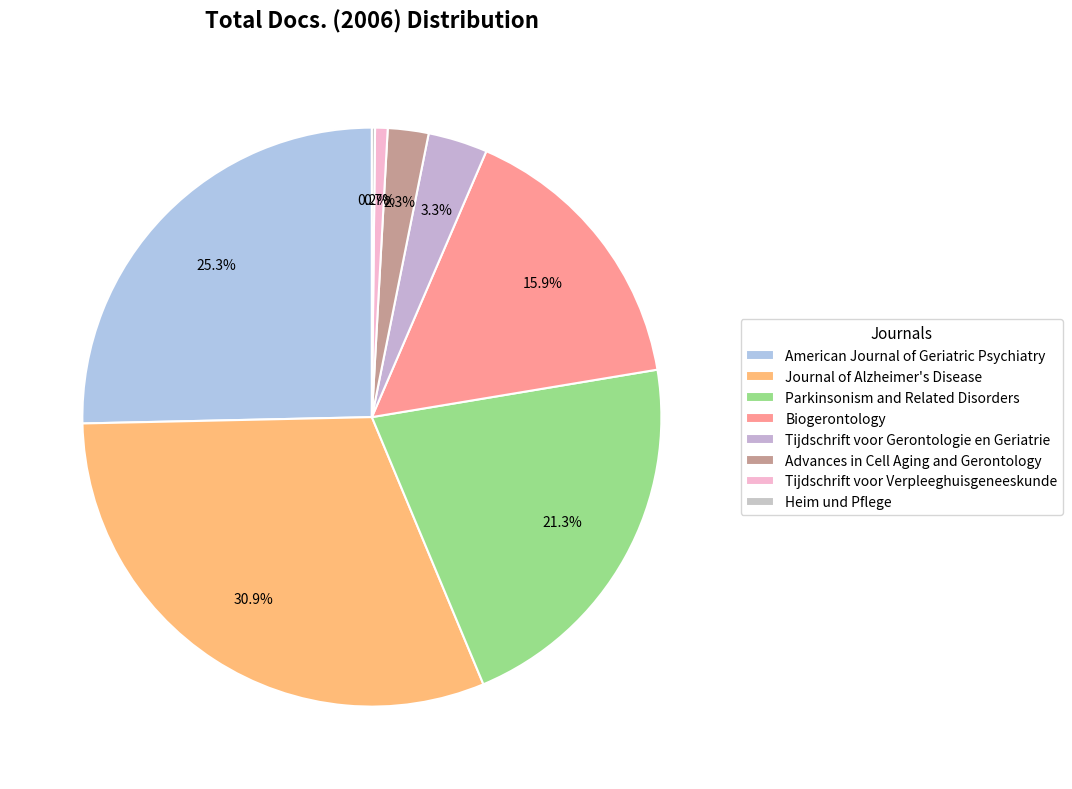

To the nearest percent, what is the average slice percentage?

12%